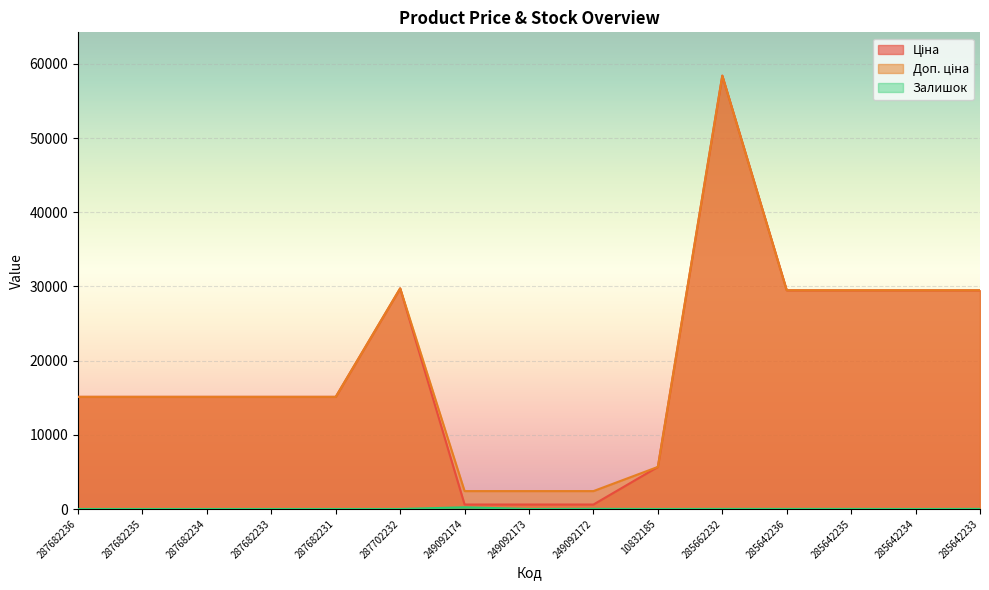

True or false: Ціна and Залишок cross at least once.

False